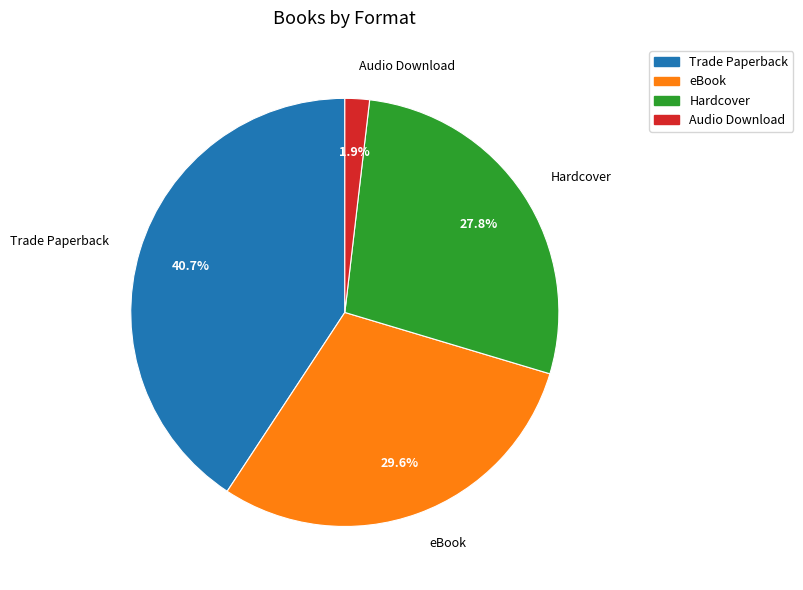

To the nearest percent, what is the difference between the largest and smallest slice percentages?

39%